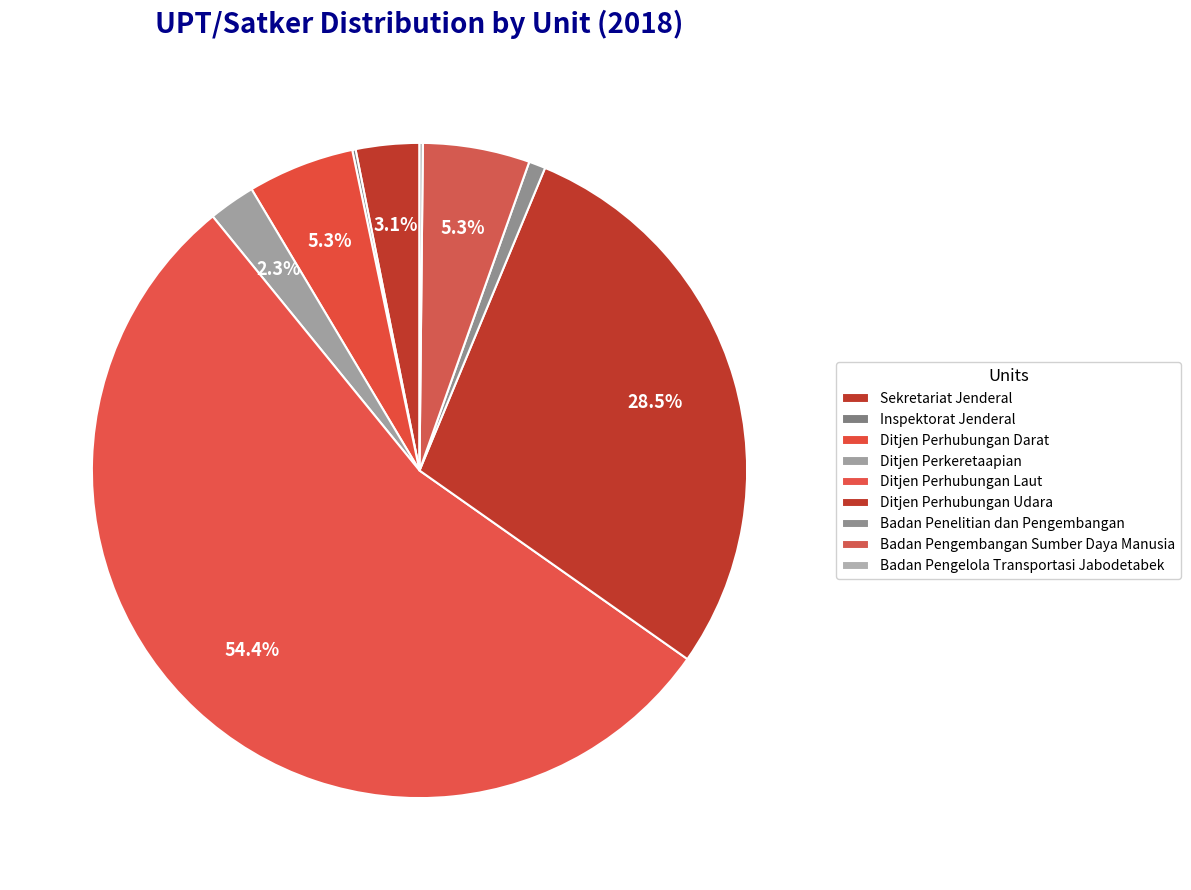

Which category has the biggest portion of the pie?

Ditjen Perhubungan Laut